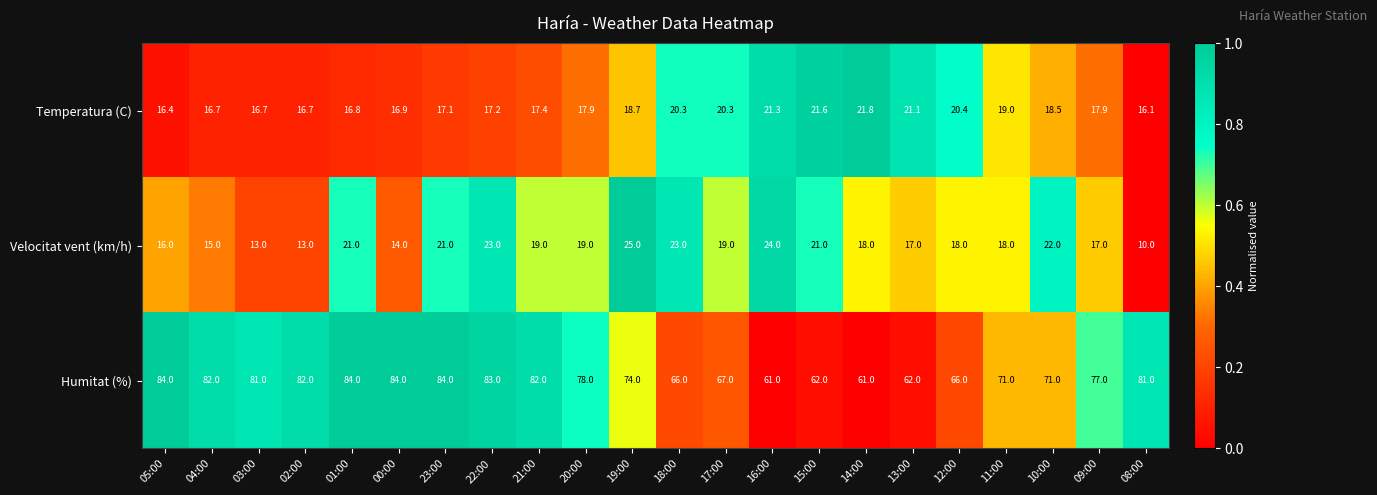

At which category is the sum across all series the highest?

22:00